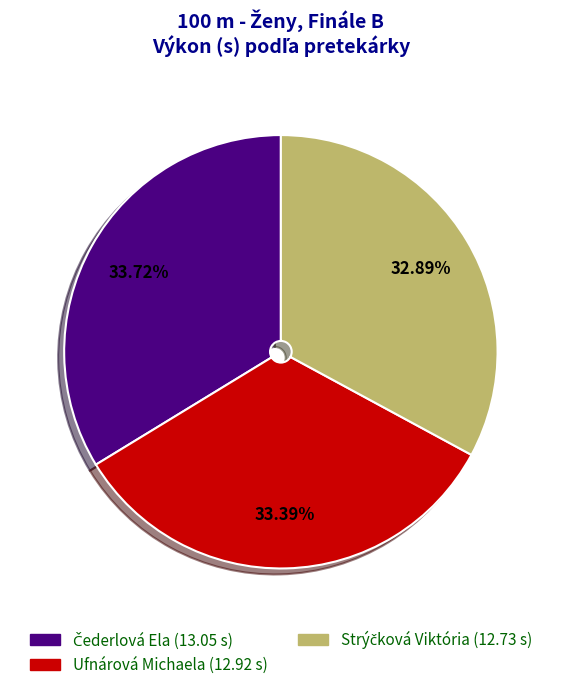

Is there any slice that represents more than half of the pie?

No